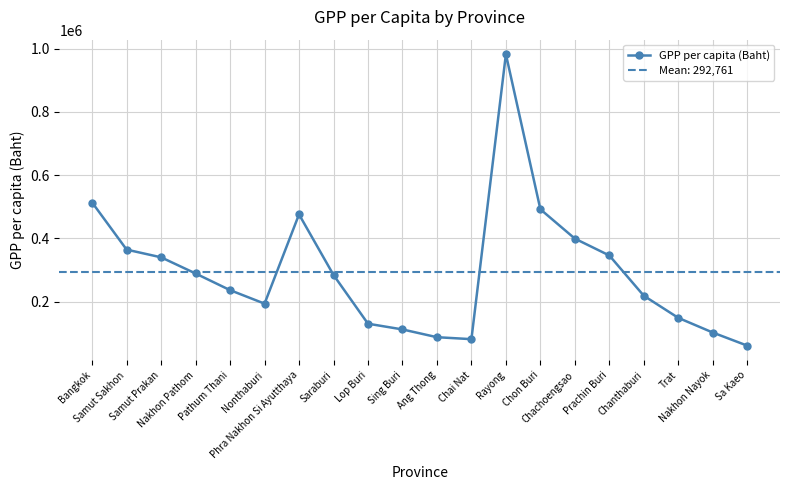

List the labels in order of value, largest first.

Rayong, Bangkok, Chon Buri, Phra Nakhon Si Ayutthaya, Chachoengsao, Samut Sakhon, Prachin Buri, Samut Prakan, Nakhon Pathom, Saraburi, Pathum Thani, Chanthaburi, Nonthaburi, Trat, Lop Buri, Sing Buri, Nakhon Nayok, Ang Thong, Chai Nat, Sa Kaeo